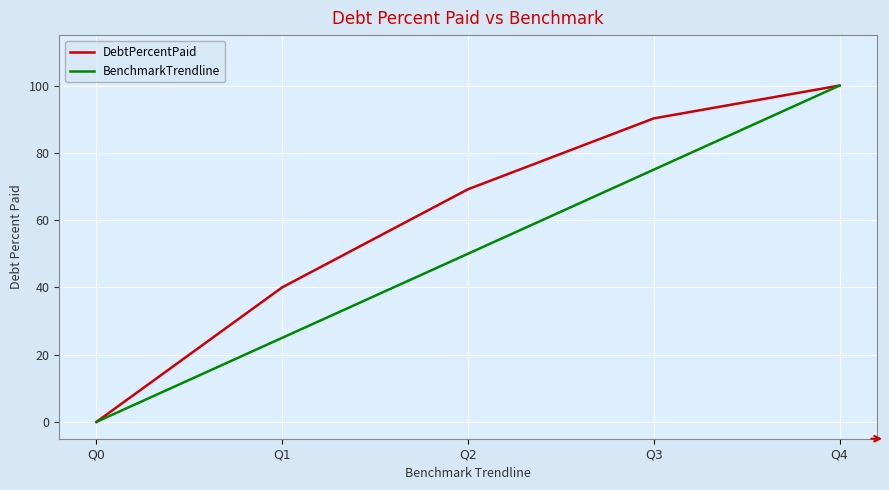

True or false: BenchmarkTrendline has a value of 112.5 at Q3.

False